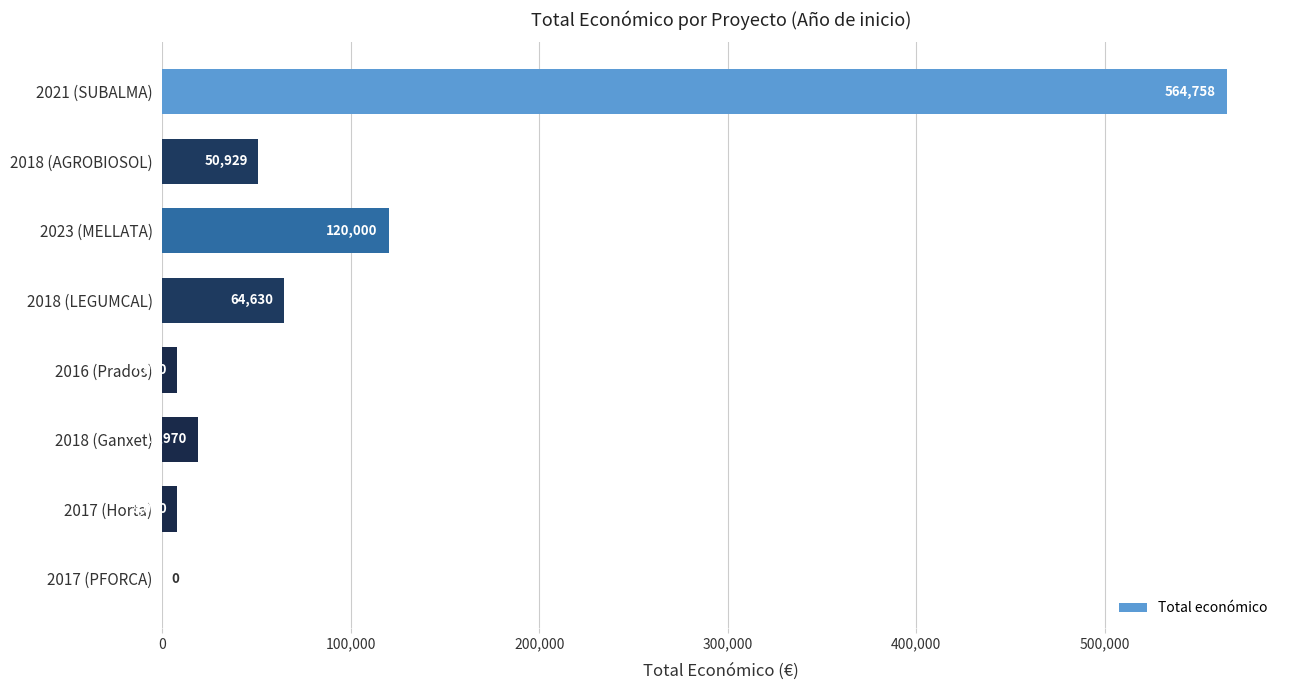

How many values are above zero?

7